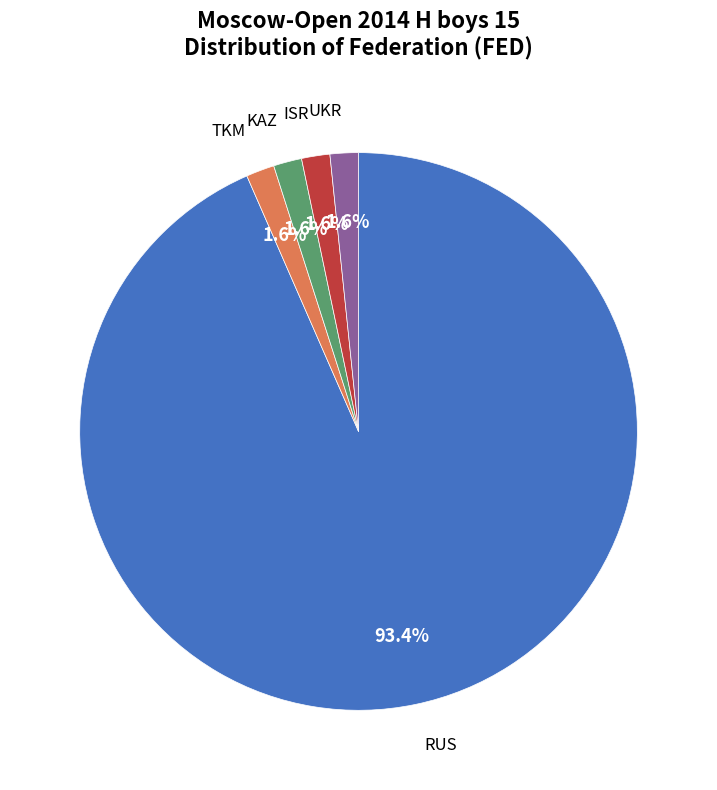

Does any single category account for the majority?

Yes